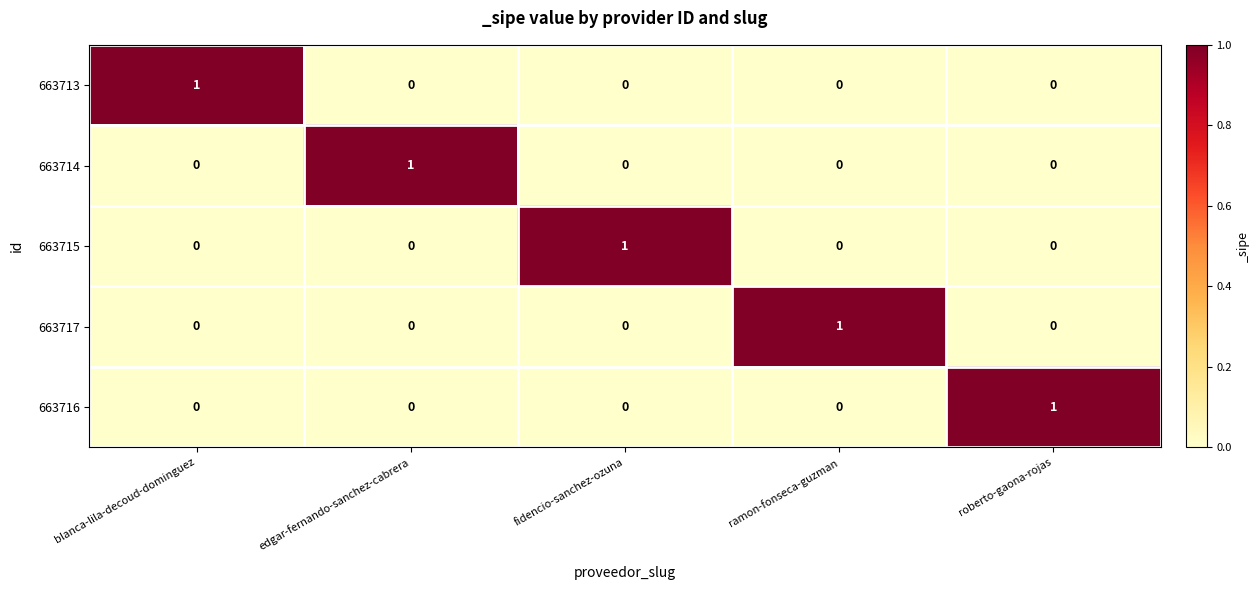

How many positive values does the 663713 series have?

1